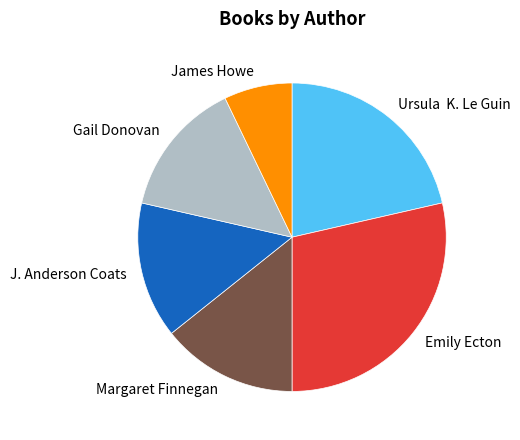

Which slice is the largest?

Emily Ecton